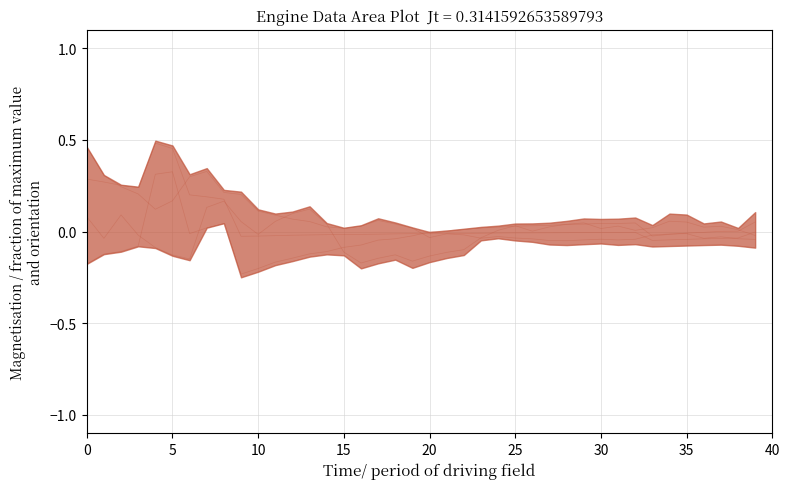

How many distinct data groups are displayed?

4